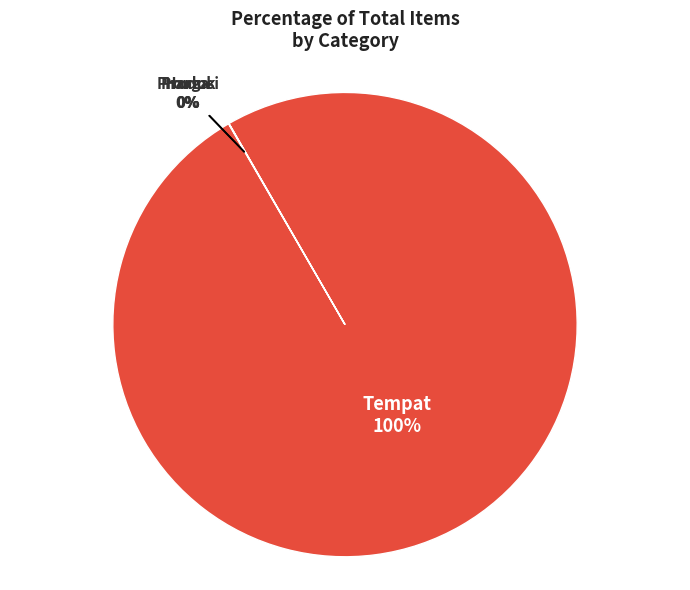

What percentage is the Tempat slice, to the nearest percent?

100%